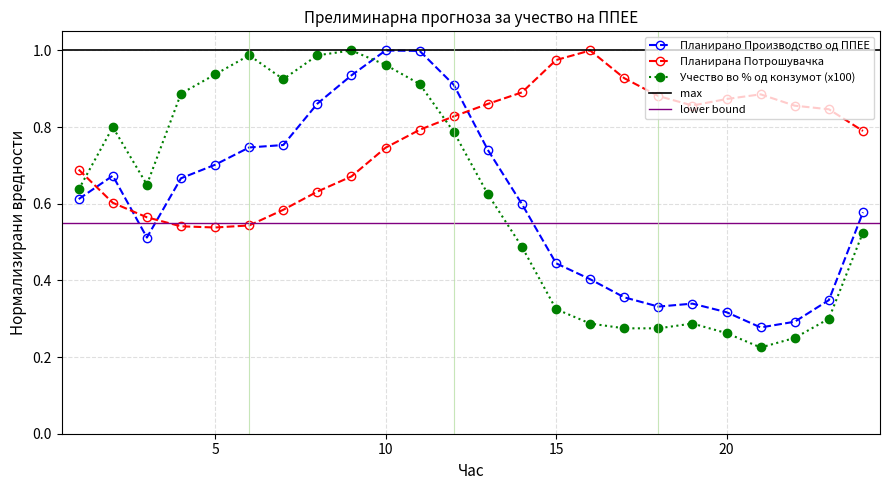

What is the total value across all series at 10?

2.7